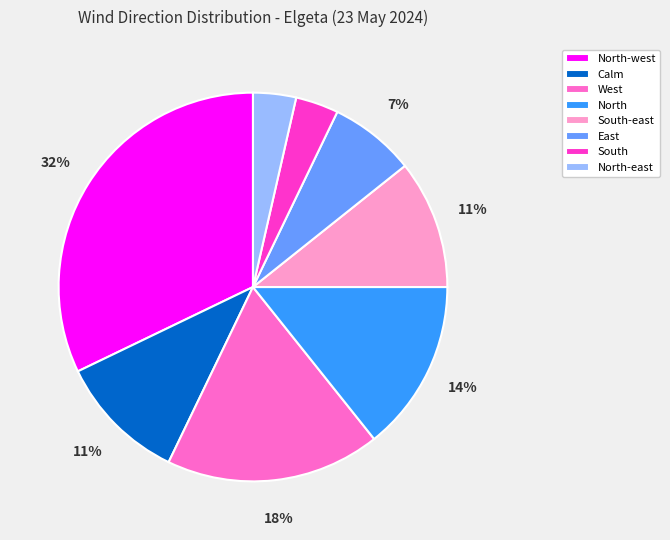

Does any single category account for the majority?

No